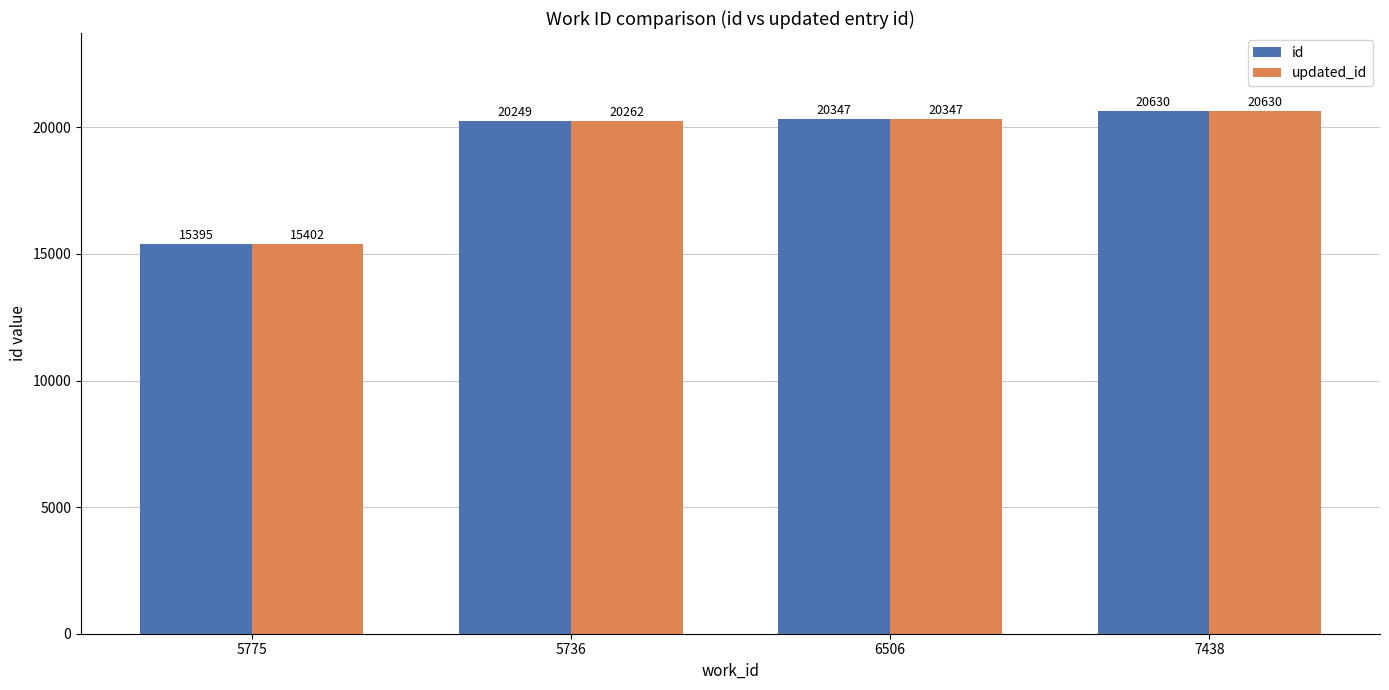

Reading left to right, extract all data points from this chart.

id: 15395	20249	20347	20630
updated_id: 15402	20262	20347	20630